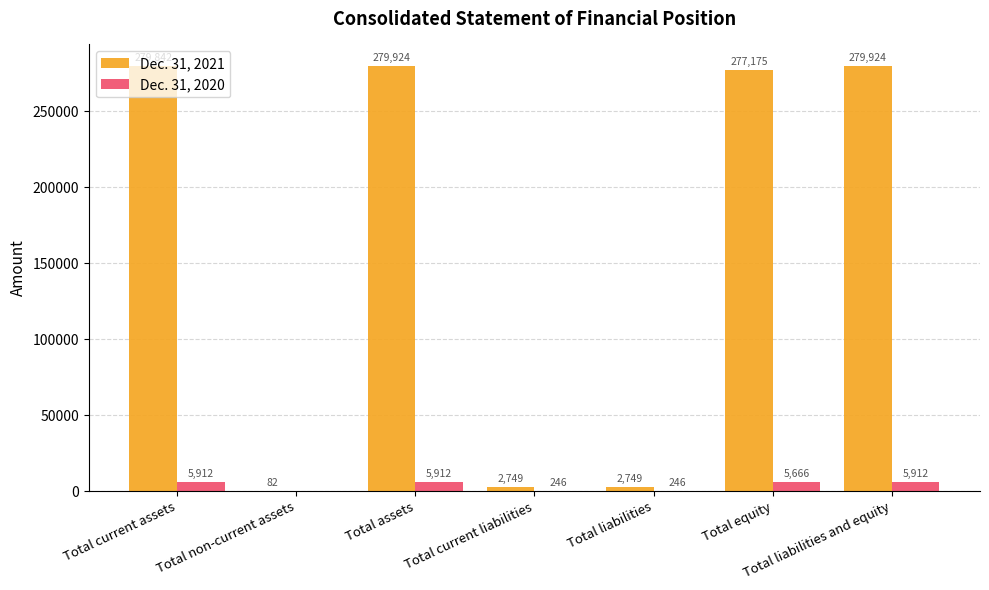

Between Total non-current assets and Total liabilities, which series saw the biggest shift?

Dec. 31, 2021